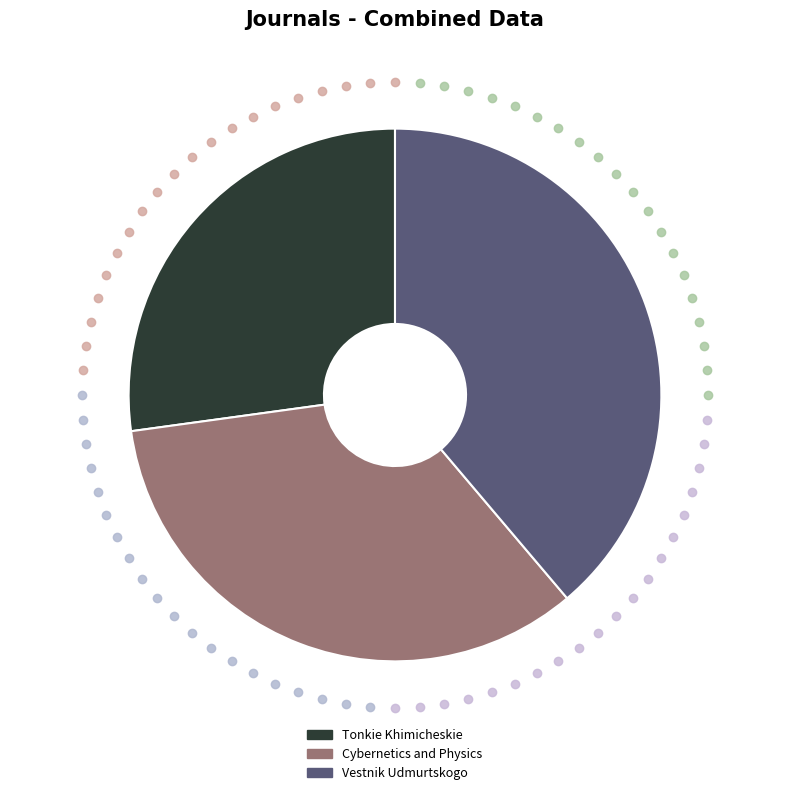

Which category has the smallest portion of the pie?

Tonkie Khimicheskie